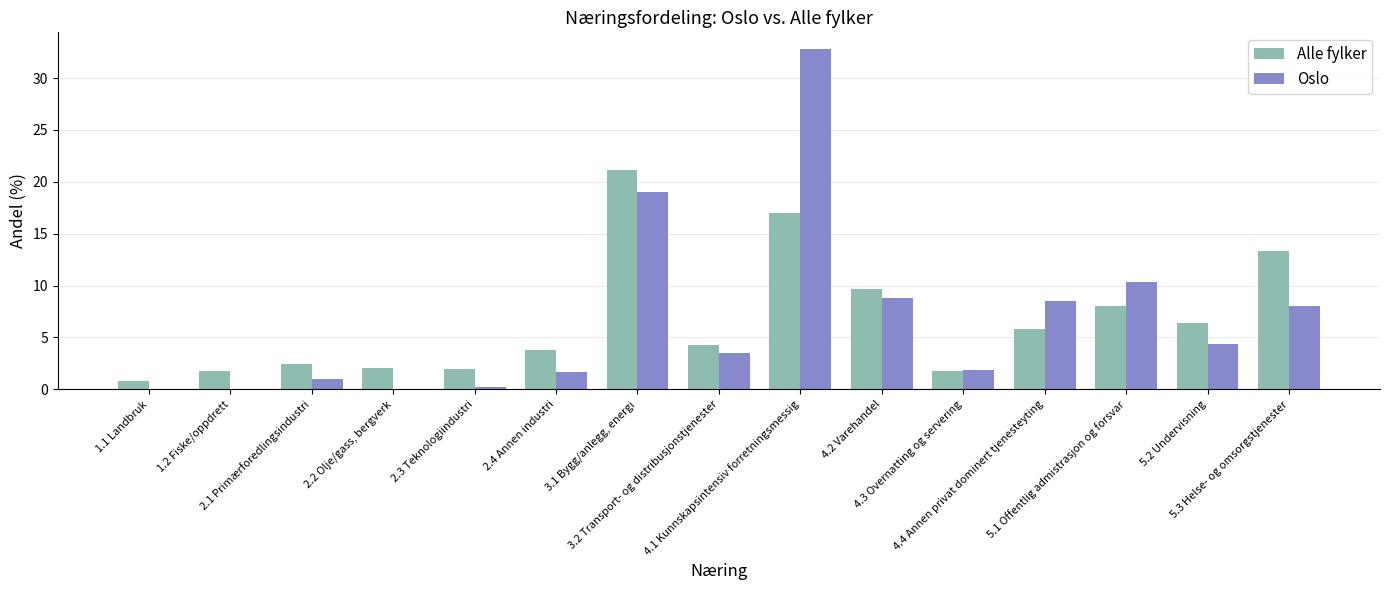

Which category has the highest value in the Alle fylker series?

3.1 Bygg/anlegg, energi